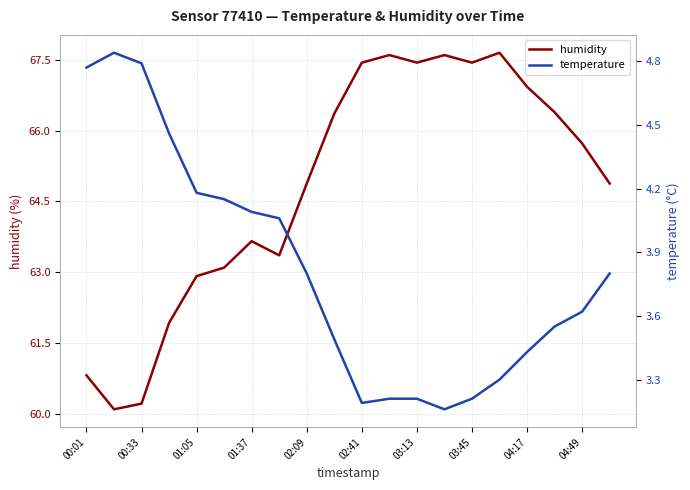

What is the total value across all series at 00:01?

65.6